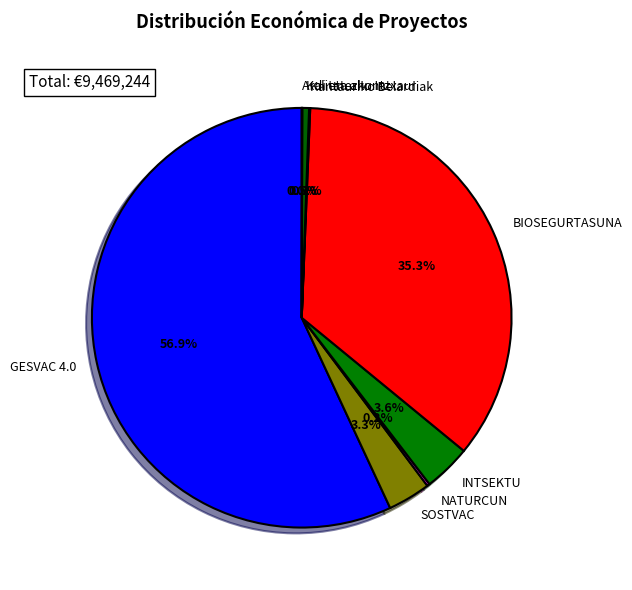

To the nearest percent, what is the difference between the largest and smallest slice percentages?

57%